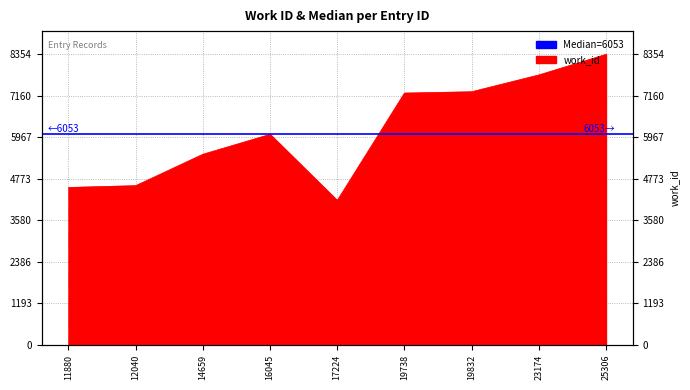

Reading right to left, transcribe all the data shown in this chart.

8354	7761	7278	7240	4151	6053	5480	4577	4525